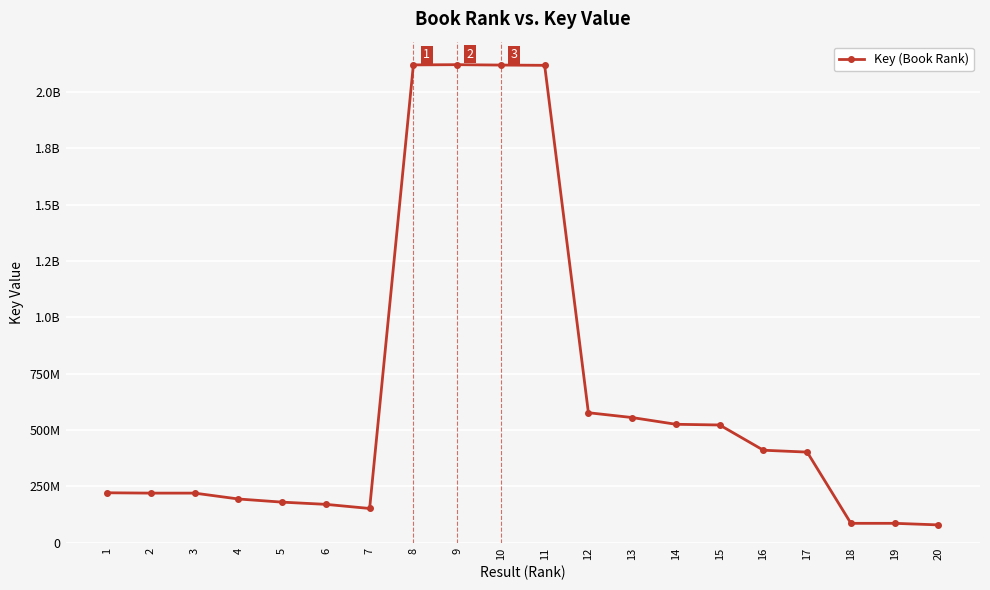

List the labels in order of value, largest first.

9, 8, 10, 11, 12, 13, 14, 15, 16, 17, 1, 2, 3, 4, 5, 6, 7, 19, 18, 20